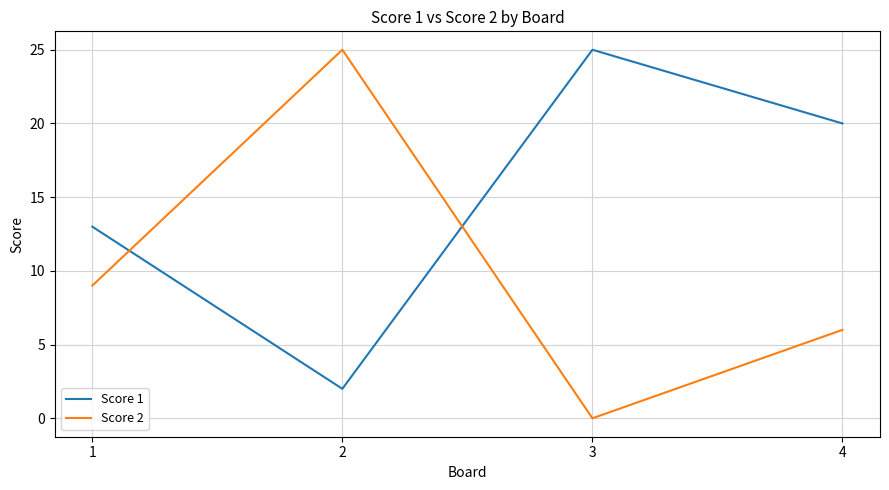

True or false: Score 2 has a value of 25 at 2.

True